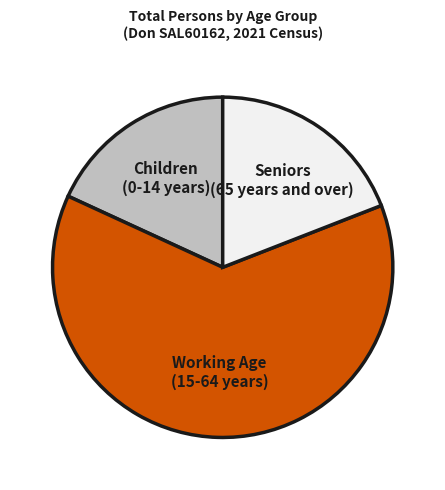

Which slice is the largest?

Working Age (15-64 years)